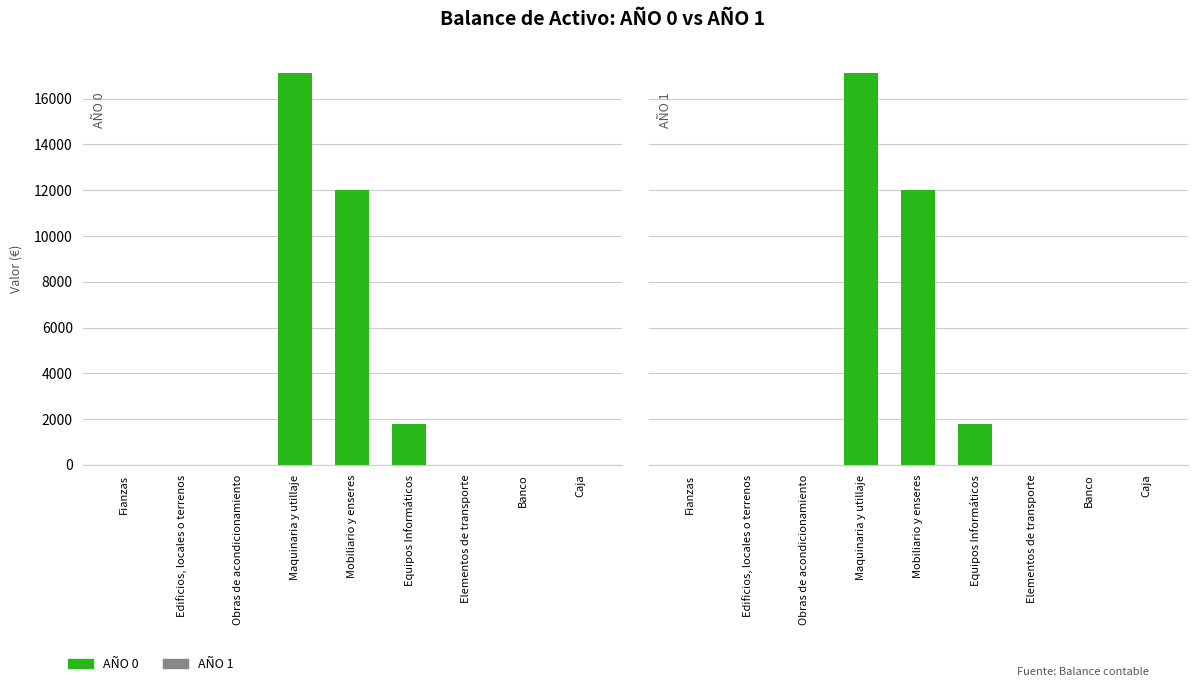

List the series in order of their peak value, lowest first.

AÑO 0, AÑO 1